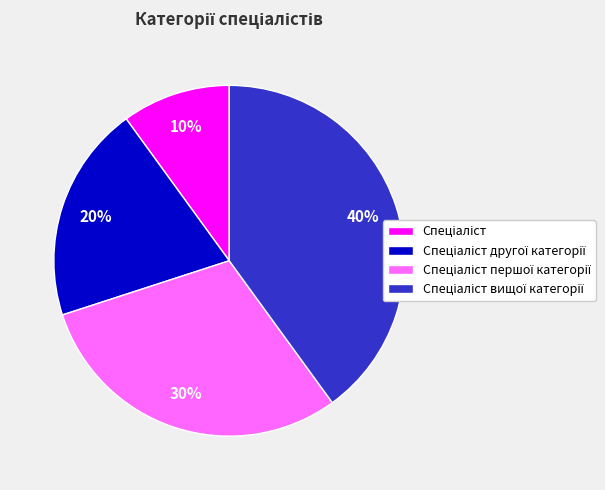

Is there a majority slice in this chart?

No